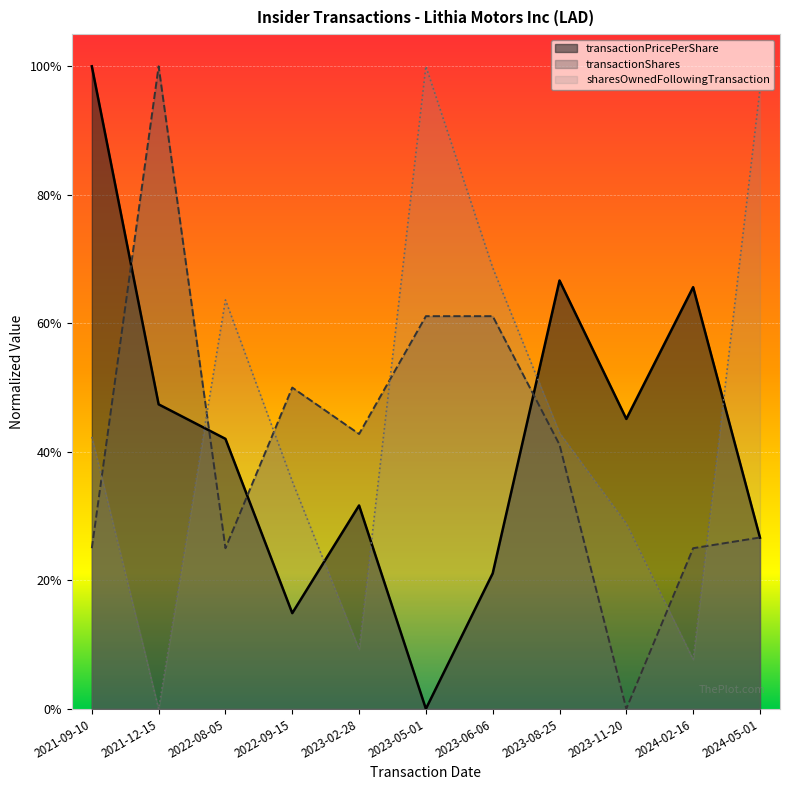

What is the average value of the transactionPricePerShare series?

0.4